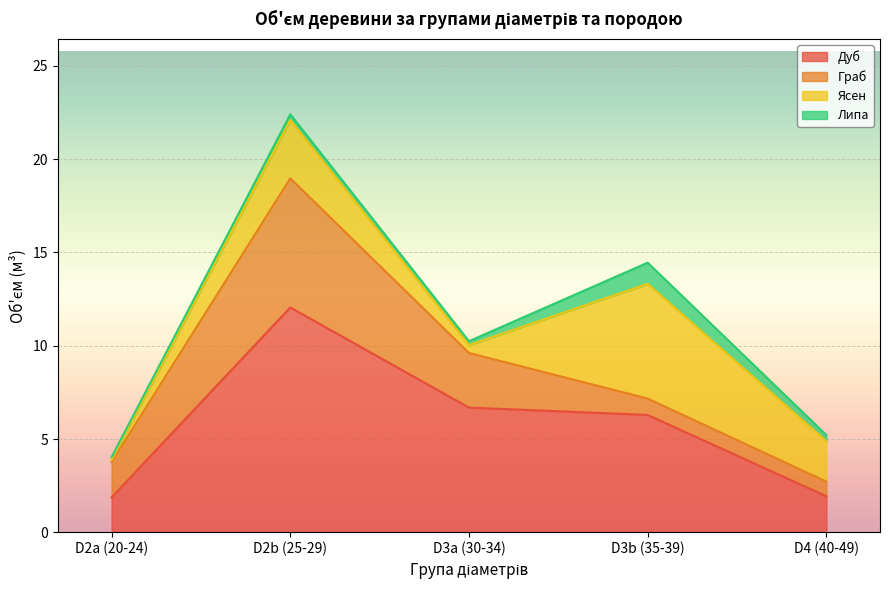

Rank the series at D3a (30-34) from highest to lowest value.

Дуб, Граб, Ясен, Липа